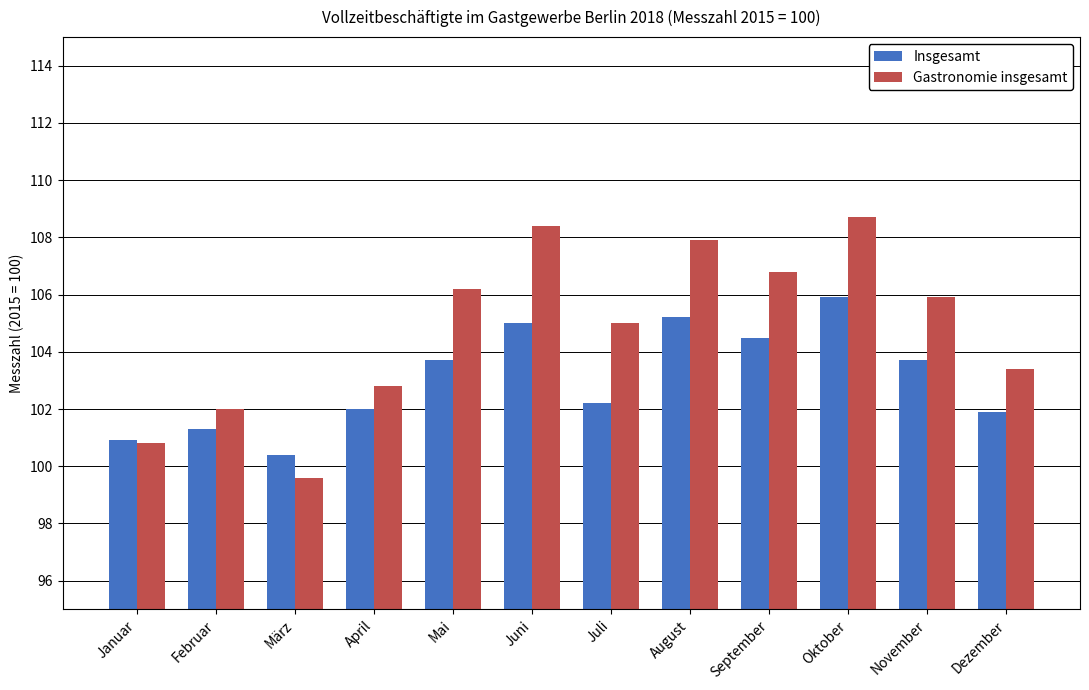

Reading left to right, list all the values displayed in this chart.

Insgesamt: Januar=100.9	Februar=101.3	März=100.4	April=102.0	Mai=103.7	Juni=105.0	Juli=102.2	August=105.2	September=104.5	Oktober=105.9	November=103.7	Dezember=101.9
Gastronomie insgesamt: Januar=100.8	Februar=102.0	März=99.6	April=102.8	Mai=106.2	Juni=108.4	Juli=105.0	August=107.9	September=106.8	Oktober=108.7	November=105.9	Dezember=103.4